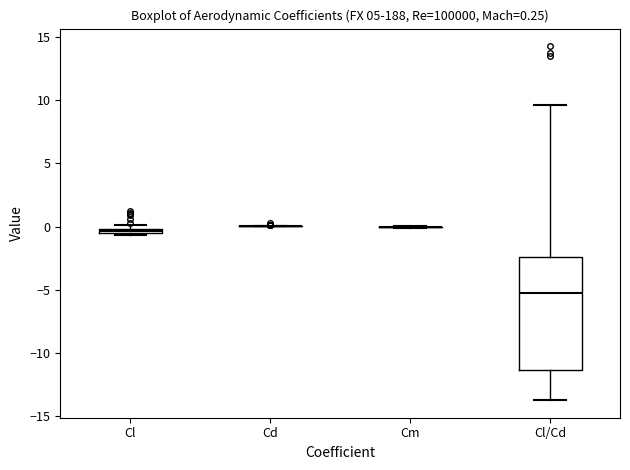

Which box is the tallest, from its lower edge to its upper edge?

Cl/Cd